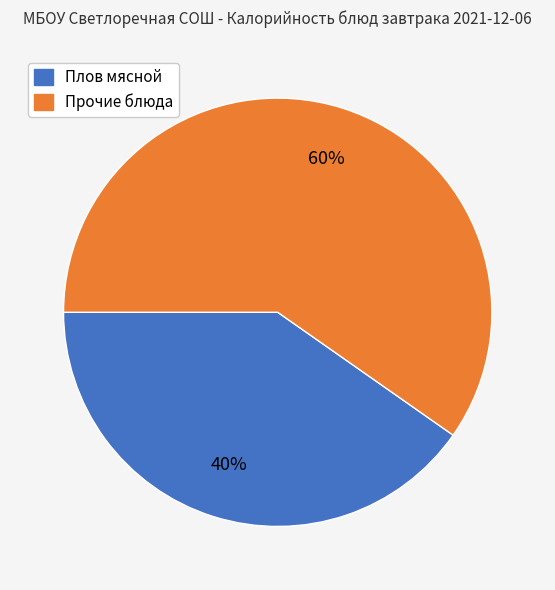

Is there a majority slice in this chart?

Yes